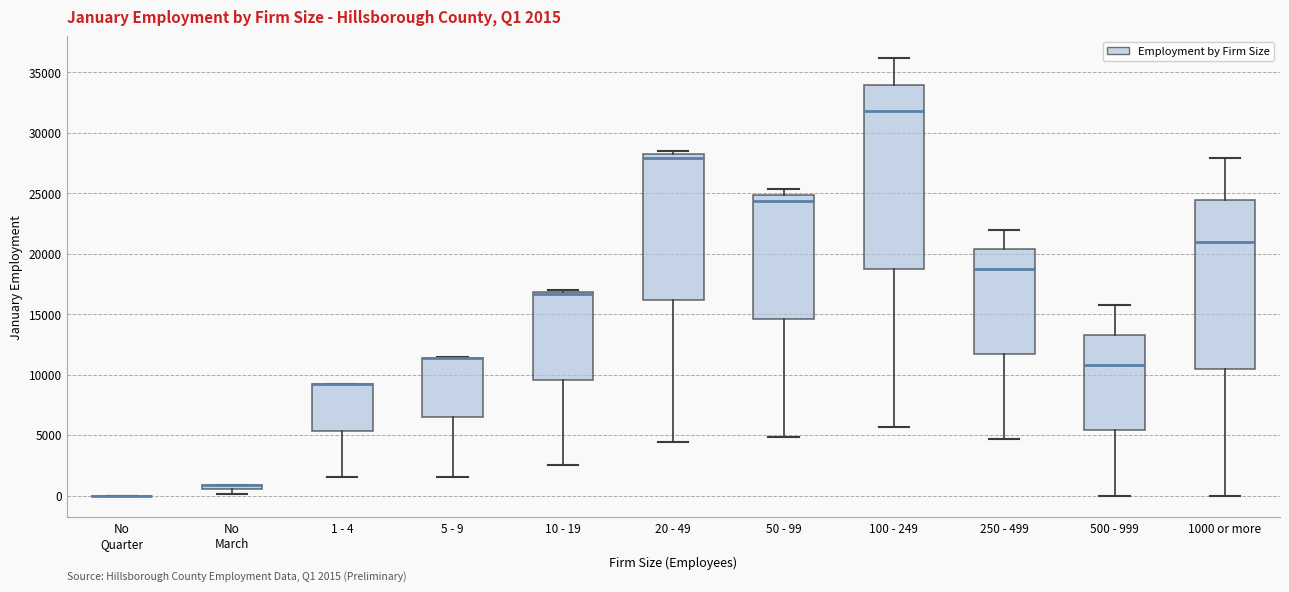

Which box is the tallest, from its lower edge to its upper edge?

100 - 249